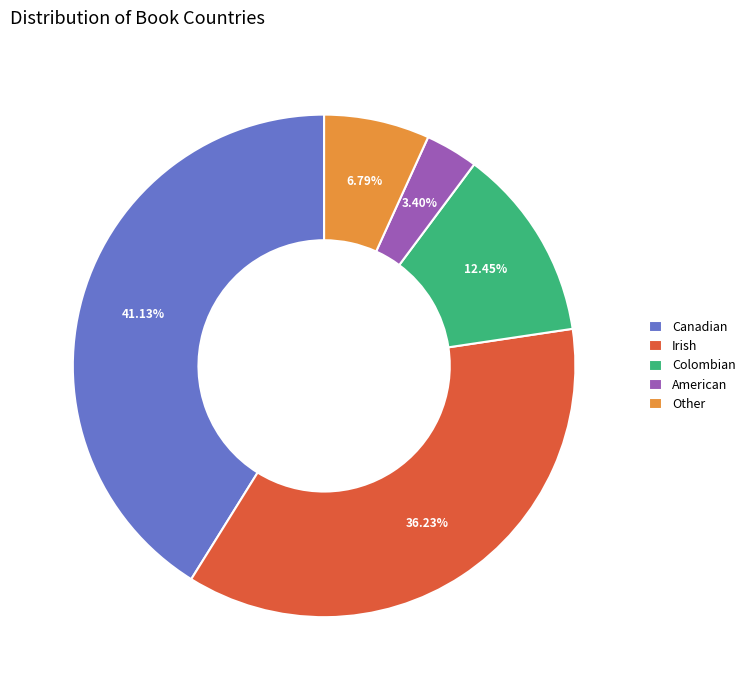

Count the number of slices in the pie.

5